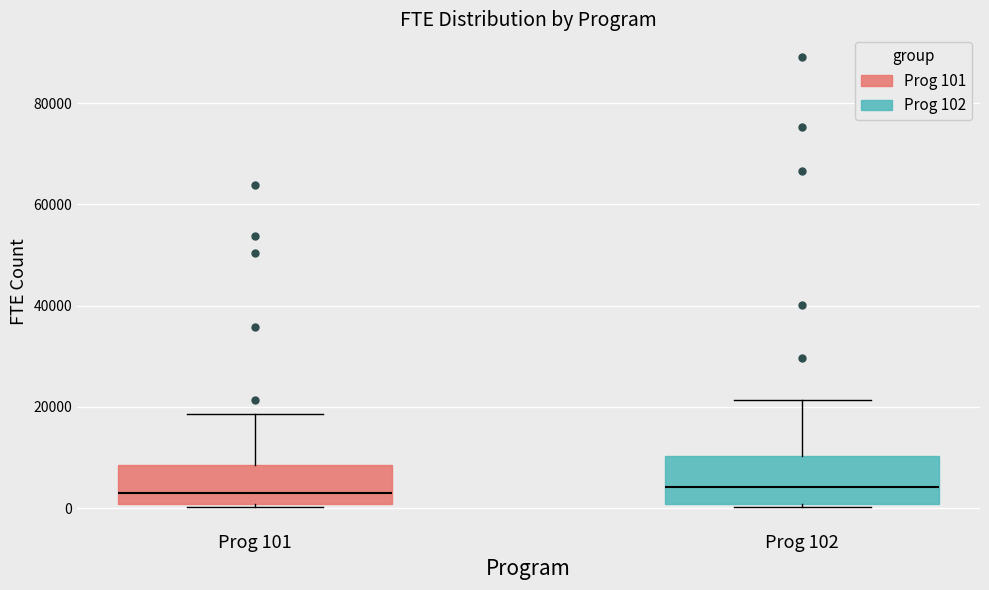

Reading left to right, transcribe this box plot: for each box, give where its median line is, the range the box spans, and where its two whiskers end, as read against the y-axis. The values are not printed on the chart, so give them approximately, as read against the axis.

Prog 101: median 2000, box 0 to 8000, whiskers 0 to 18000
Prog 102: median 4000, box 0 to 10000, whiskers 0 (just below the box's lower edge) to 22000